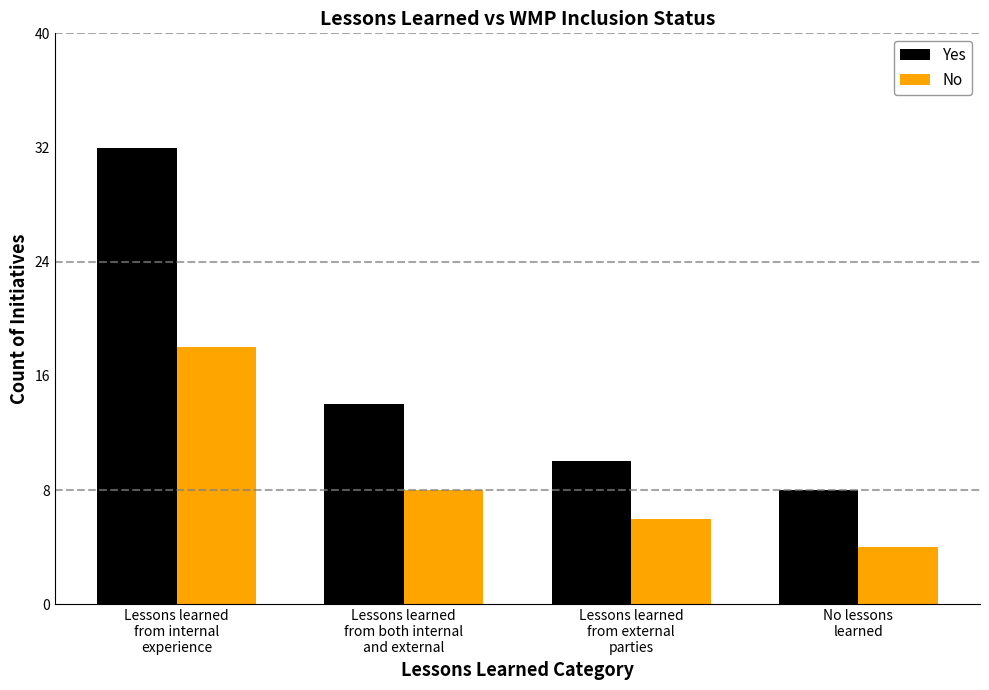

Are the bars horizontal?

No